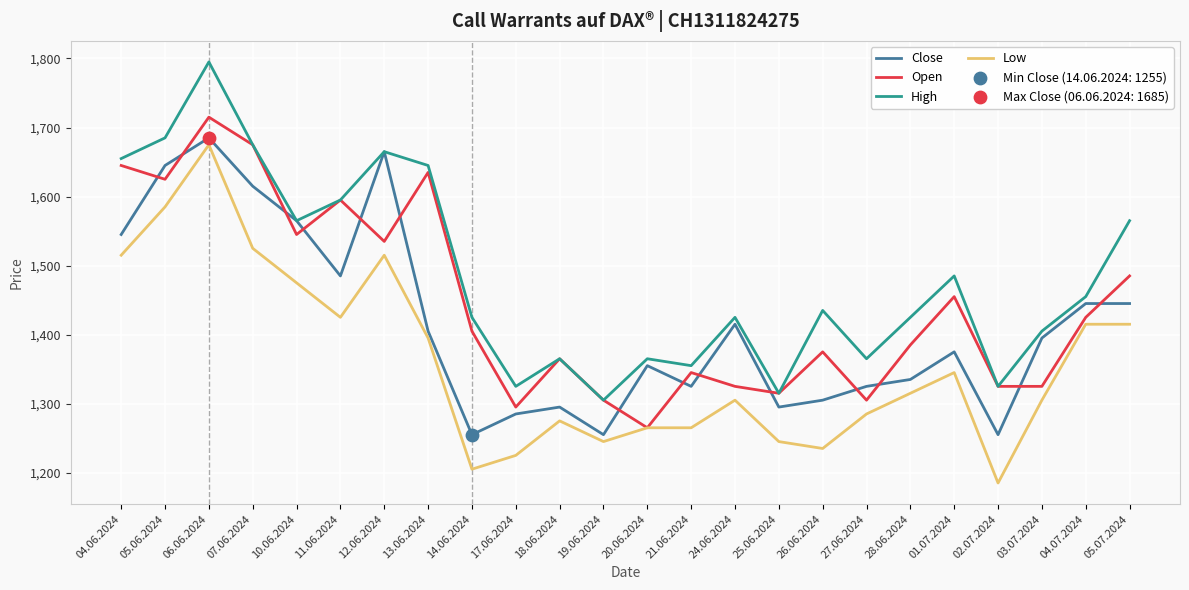

At which category is the sum across all series the highest?

06.06.2024